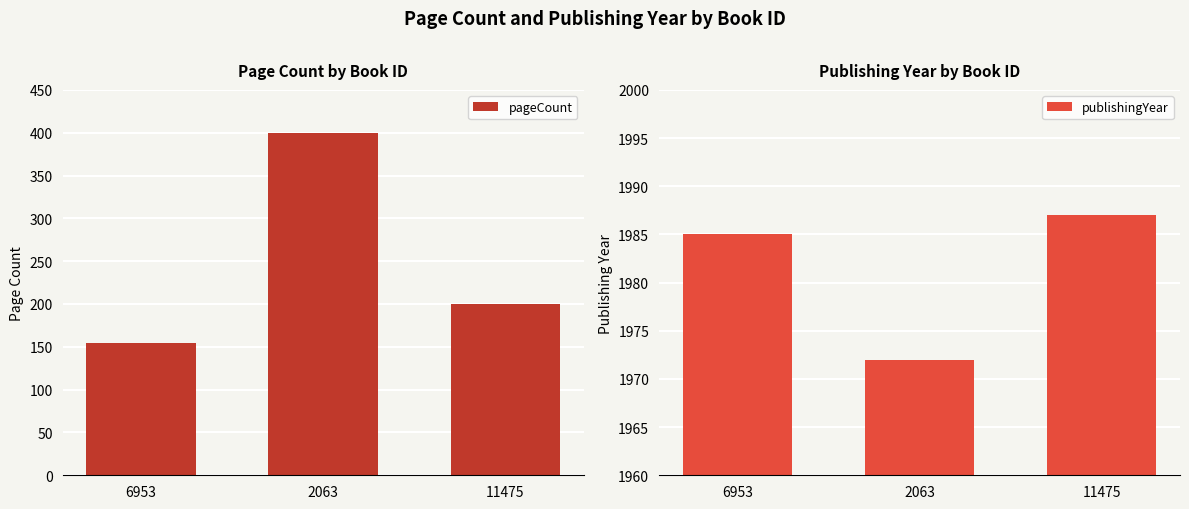

At which category does the chart reach its minimum across all series?

6953